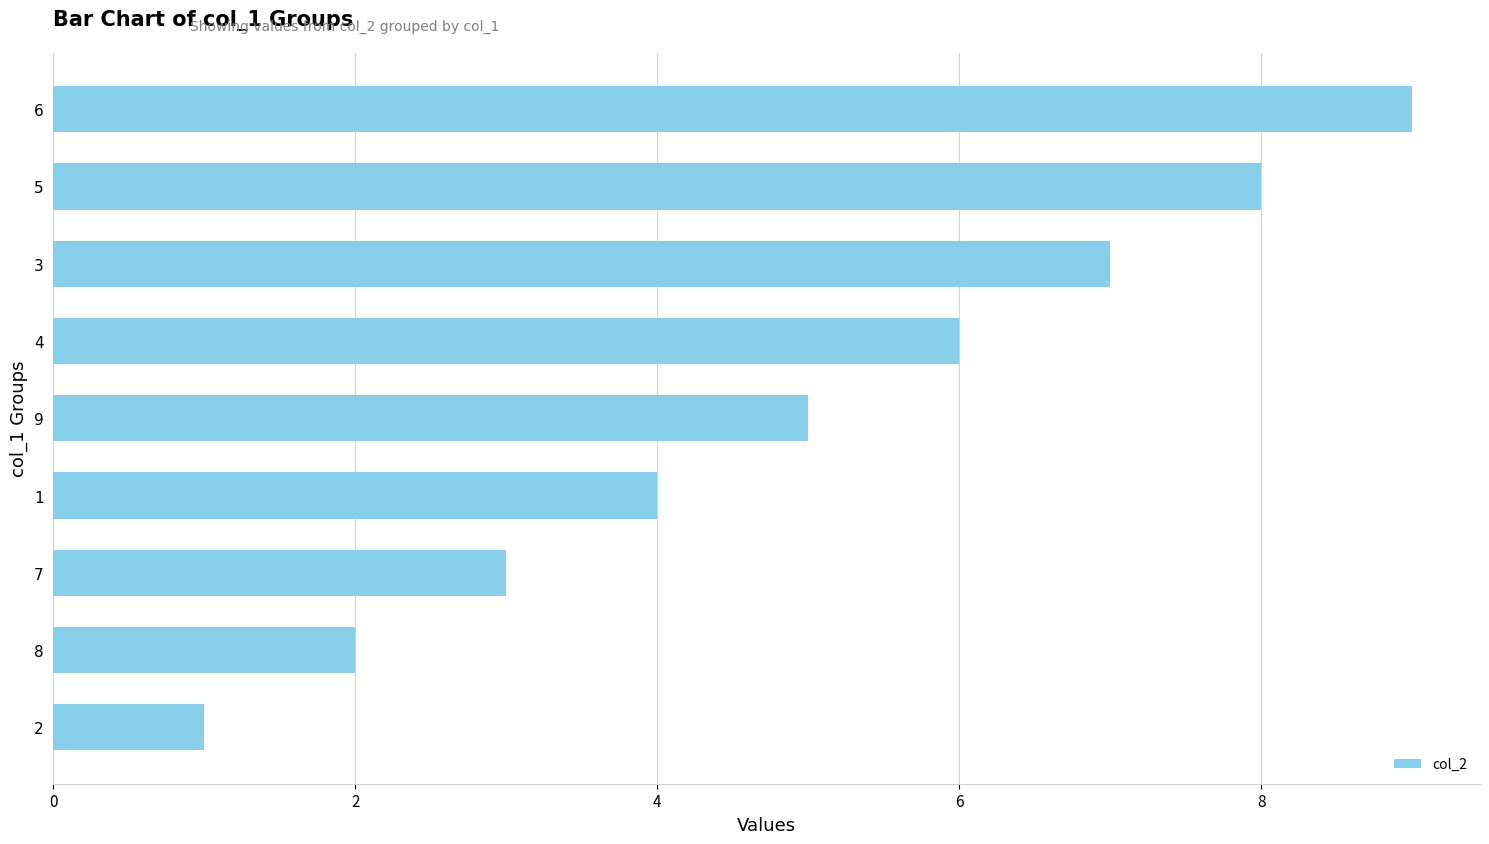

List the labels in order of value, largest first.

6, 5, 3, 4, 9, 1, 7, 8, 2